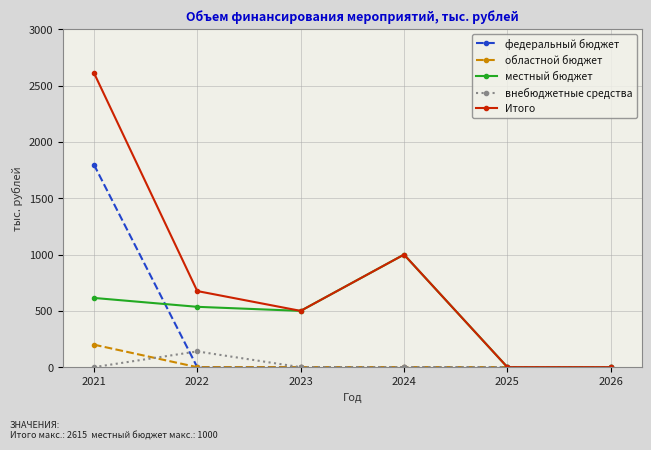

Which category has the highest value across all series?

2021